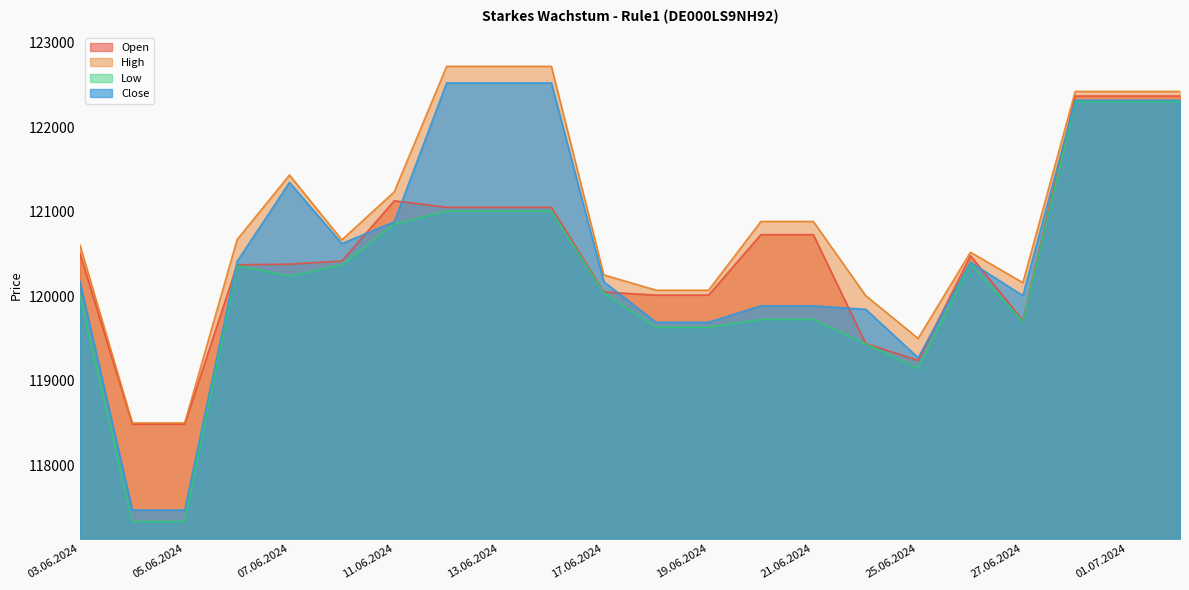

The Close series shows 122319 at 01.07.2024. True or false?

True